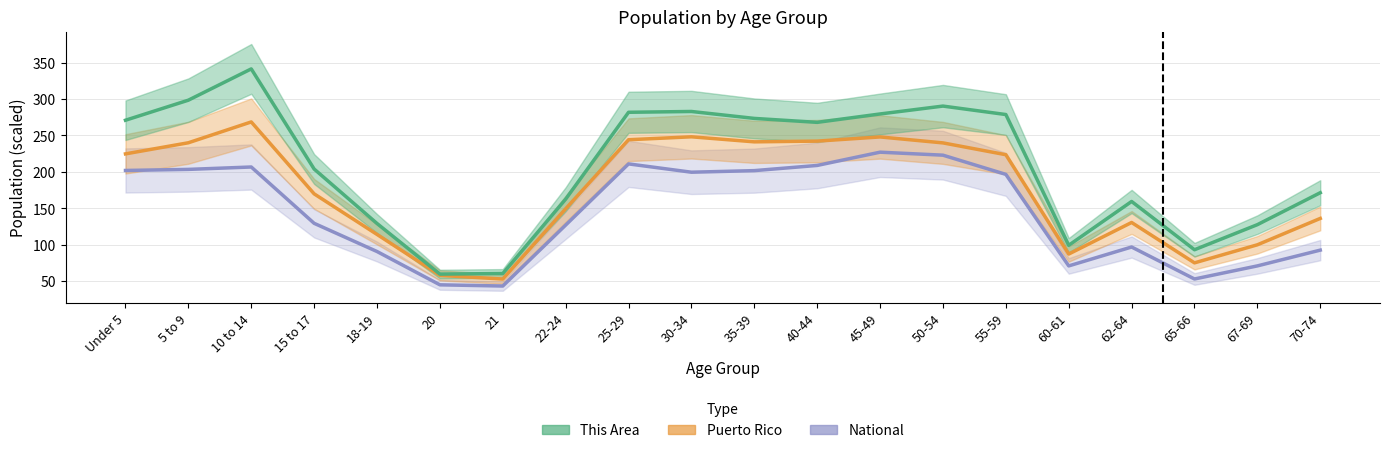

Is it true that Puerto Rico equals 26.2 at 60-61?

False